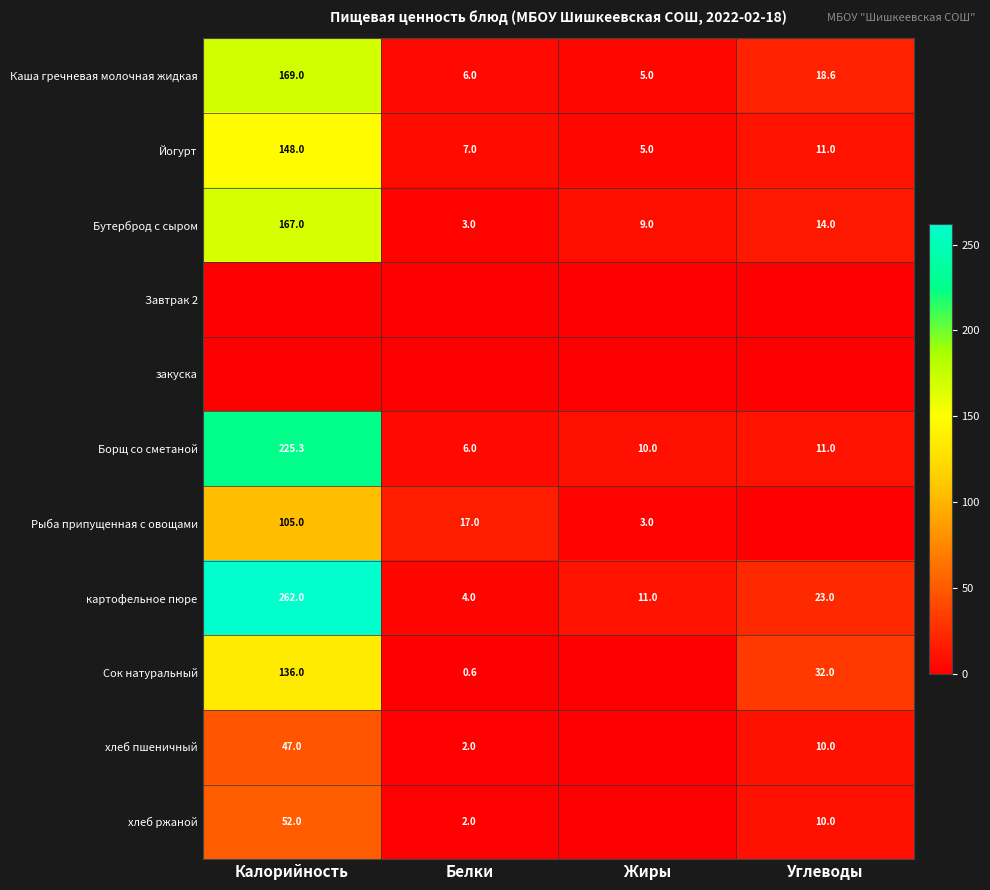

How many values in the Каша гречневая молочная жидкая series exceed 18?

2